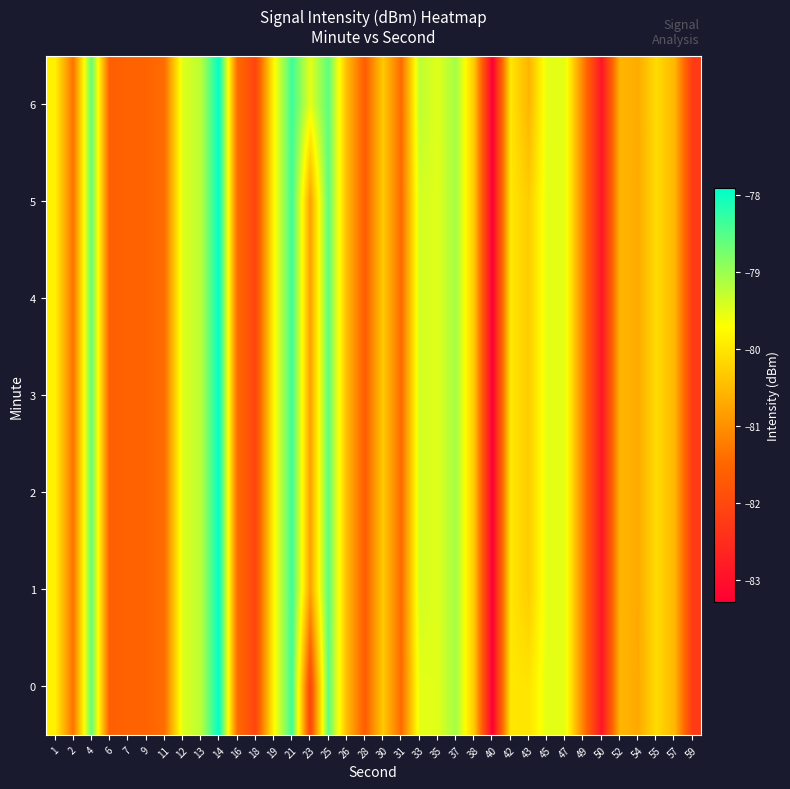

Reading left to right, extract all data points from this chart.

0: 1=-79.9	2=-81.3	4=-78.6	6=-81.6	7=-81.5	9=-81.5	11=-81.4	12=-79.5	13=-79.2	14=-77.9	16=-81.4	18=-82.1	19=-79.8	21=-78.3	23=-82.1	25=-78.6	26=-80.5	28=-81.7	30=-80.3	31=-81.5	33=-79.5	35=-79.5	37=-79.1	38=-80.3	40=-83.3	42=-80.0	43=-80.0	45=-79.5	47=-79.5	49=-81.2	50=-82.9	52=-80.5	54=-80.7	55=-80.1	57=-80.5	59=-82.3
1: 1=-79.9	2=-81.3	4=-78.6	6=-81.6	7=-81.5	9=-81.5	11=-81.4	12=-79.5	13=-79.2	14=-77.9	16=-81.4	18=-82.1	19=-79.8	21=-78.3	23=-80.8	25=-78.6	26=-80.5	28=-81.7	30=-80.3	31=-81.5	33=-79.4	35=-79.5	37=-79.1	38=-80.3	40=-83.3	42=-80.0	43=-80.3	45=-79.5	47=-79.5	49=-81.2	50=-82.9	52=-80.5	54=-80.7	55=-80.1	57=-80.5	59=-82.3
2: 1=-79.9	2=-81.3	4=-78.6	6=-81.6	7=-81.5	9=-81.5	11=-81.4	12=-79.5	13=-79.2	14=-77.9	16=-81.4	18=-82.1	19=-79.8	21=-78.3	23=-80.8	25=-78.6	26=-80.5	28=-81.7	30=-80.3	31=-81.5	33=-79.4	35=-79.5	37=-79.1	38=-80.3	40=-83.3	42=-80.0	43=-80.3	45=-79.5	47=-79.5	49=-81.2	50=-82.9	52=-80.5	54=-80.7	55=-80.1	57=-80.5	59=-82.3
3: 1=-79.9	2=-81.3	4=-78.6	6=-81.6	7=-81.5	9=-81.5	11=-81.4	12=-79.5	13=-79.2	14=-77.9	16=-81.4	18=-82.1	19=-79.8	21=-78.3	23=-80.8	25=-78.6	26=-80.5	28=-81.7	30=-80.3	31=-81.5	33=-79.4	35=-79.5	37=-79.1	38=-80.3	40=-83.3	42=-80.0	43=-80.3	45=-79.5	47=-79.5	49=-81.2	50=-82.9	52=-80.5	54=-80.7	55=-80.1	57=-80.5	59=-82.3
4: 1=-79.9	2=-81.3	4=-78.6	6=-81.6	7=-81.5	9=-81.5	11=-81.4	12=-79.5	13=-79.2	14=-77.9	16=-81.4	18=-82.1	19=-79.8	21=-78.3	23=-80.8	25=-78.6	26=-80.5	28=-81.7	30=-80.3	31=-81.5	33=-79.4	35=-79.5	37=-79.1	38=-80.3	40=-83.3	42=-80.0	43=-80.3	45=-79.5	47=-79.5	49=-81.2	50=-82.9	52=-80.5	54=-80.7	55=-80.1	57=-80.5	59=-82.3
5: 1=-79.9	2=-81.3	4=-78.6	6=-81.6	7=-81.5	9=-81.5	11=-81.4	12=-79.5	13=-79.2	14=-77.9	16=-81.4	18=-82.1	19=-79.8	21=-78.3	23=-80.8	25=-78.6	26=-80.5	28=-81.7	30=-80.3	31=-81.5	33=-79.4	35=-79.5	37=-79.1	38=-80.3	40=-83.3	42=-80.0	43=-80.3	45=-79.5	47=-79.5	49=-81.2	50=-82.9	52=-80.5	54=-80.7	55=-80.1	57=-80.5	59=-82.3
6: 1=-79.9	2=-81.3	4=-78.6	6=-81.6	7=-81.5	9=-81.5	11=-81.4	12=-79.5	13=-79.2	14=-77.9	16=-81.4	18=-82.1	19=-79.8	21=-78.3	23=-79.5	25=-78.6	26=-80.5	28=-81.7	30=-80.3	31=-81.5	33=-79.2	35=-79.5	37=-79.1	38=-80.3	40=-83.3	42=-80.0	43=-80.6	45=-79.5	47=-79.5	49=-81.2	50=-82.9	52=-80.5	54=-80.7	55=-80.1	57=-80.5	59=-82.3